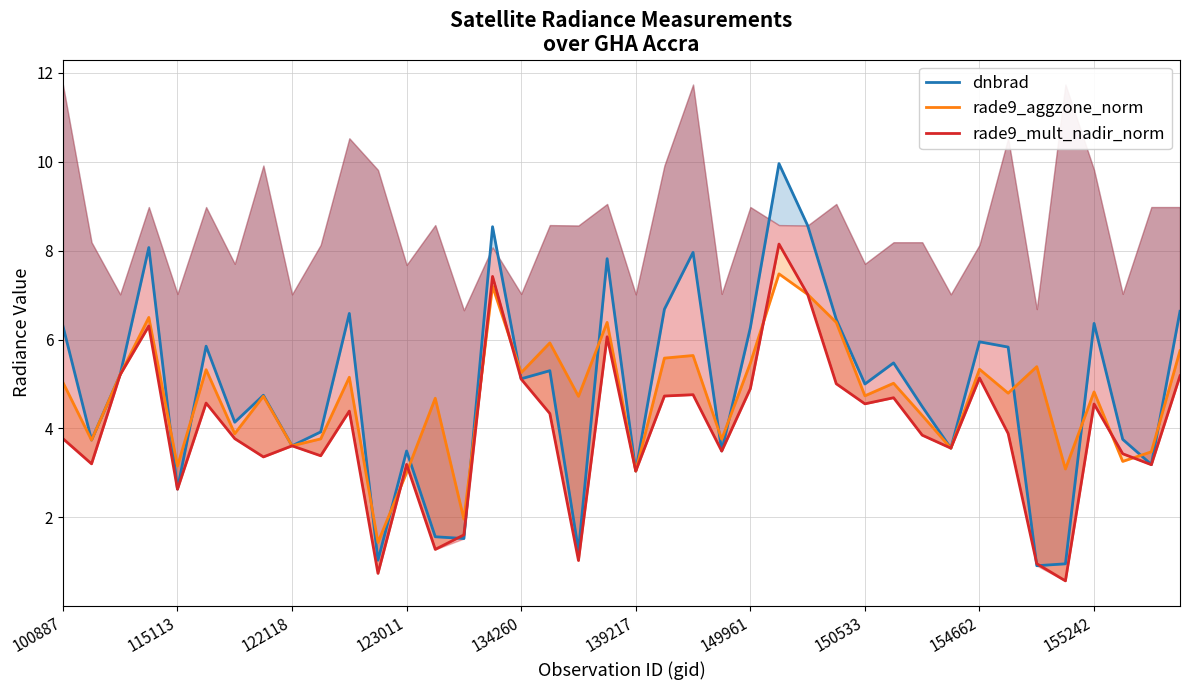

What position from the right is 22?

18